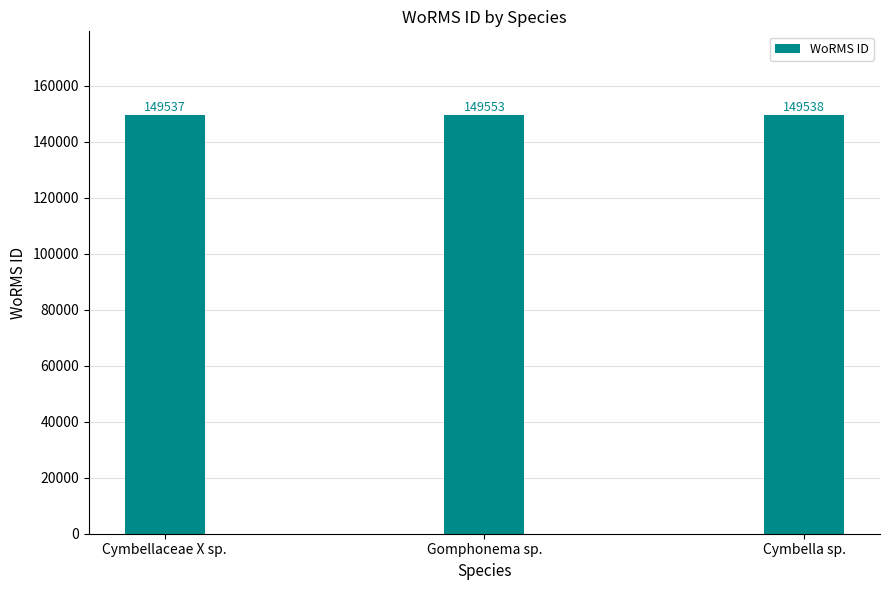

Reading left to right, what are all the values shown in this chart?

149537	149553	149538